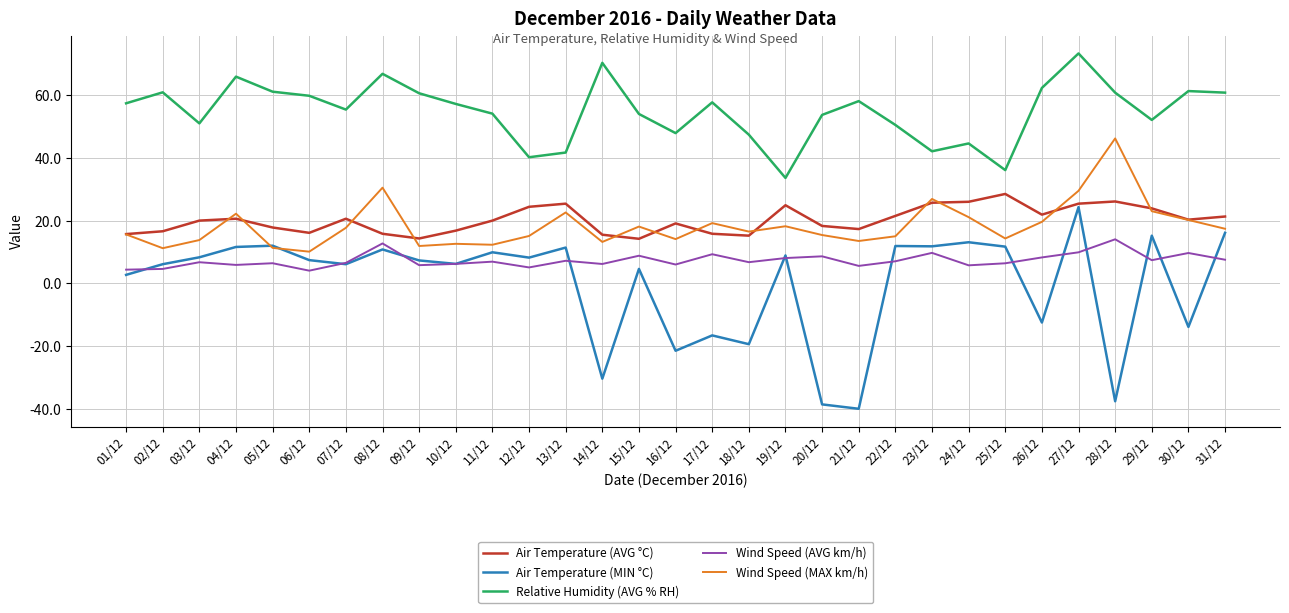

How many series are shown in this chart?

5